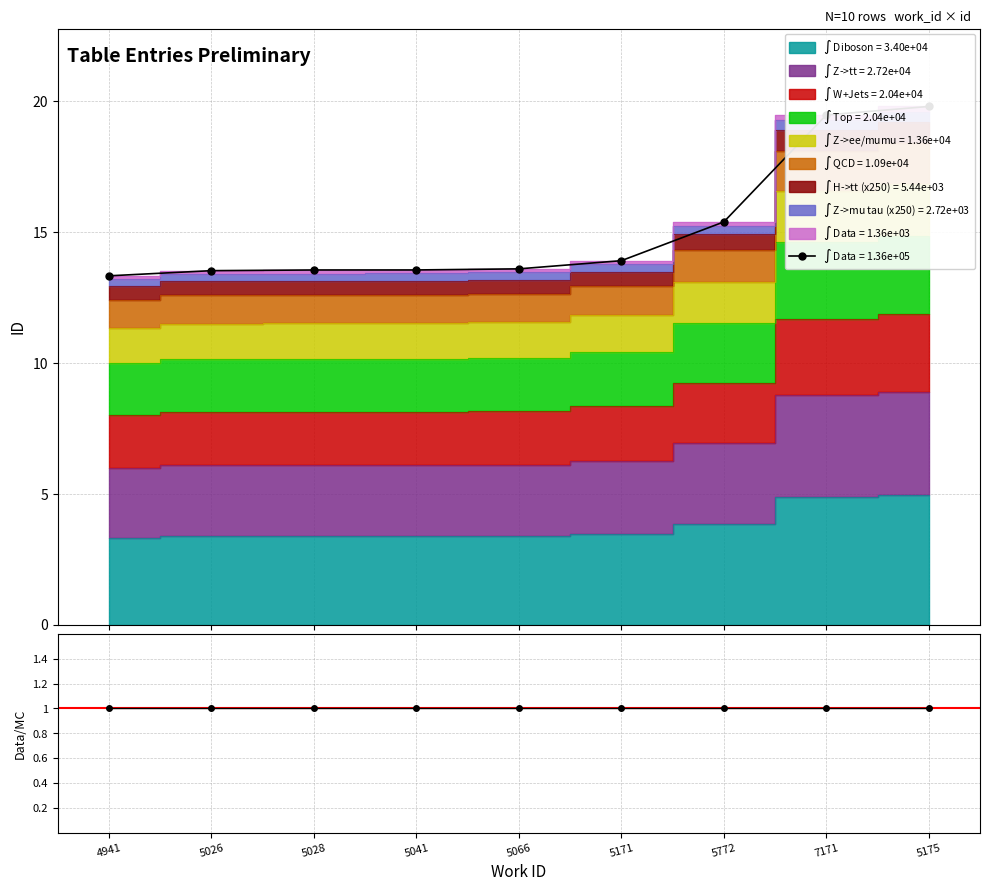

True or false: the data shows 23050.8 at 5028.

False